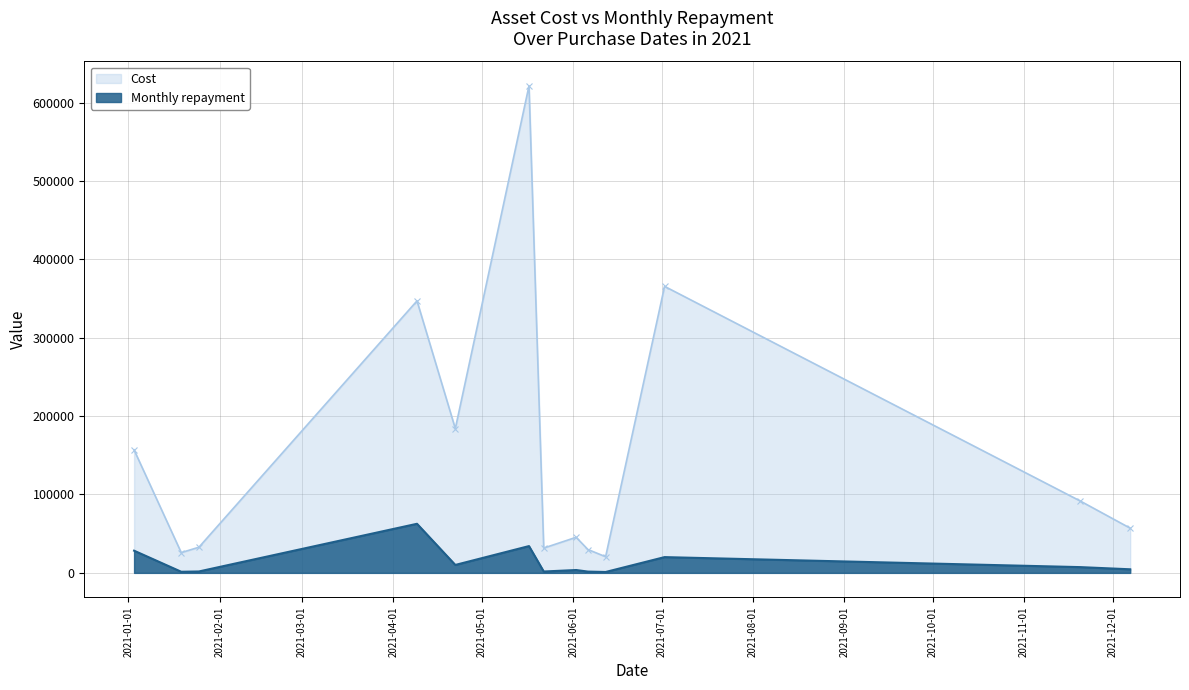

What are all the series names shown in the legend?

Cost, Monthly repayment